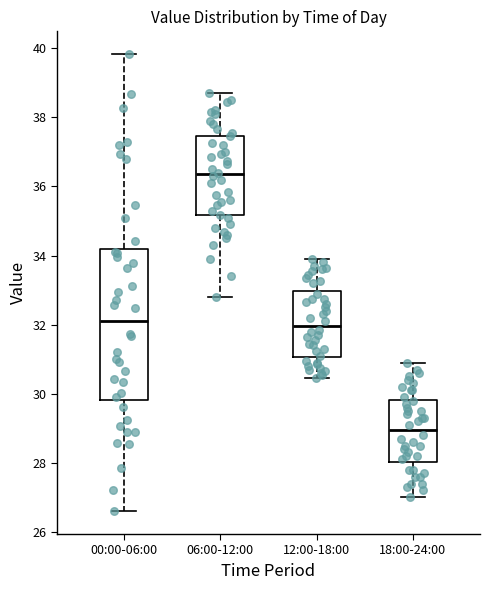

Reading left to right, read every box against the y-axis: the position of its median line, the range the box covers, and the ends of its whiskers. The values are not printed on the chart, so give them approximately, as read against the axis.

00:00-06:00: median 32.2, box 29.8 to 34.2, whiskers 26.6 to 39.8
06:00-12:00: median 36.4, box 35.2 to 37.4, whiskers 32.8 to 38.8
12:00-18:00: median 32.0, box 31.0 to 33.0, whiskers 30.4 to 34.0
18:00-24:00: median 29.0, box 28.0 to 29.8, whiskers 27.0 to 31.0